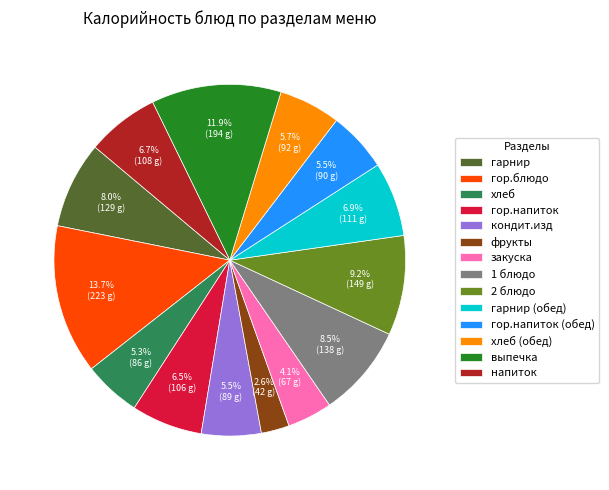

To the nearest percent, what portion does закуска represent?

4%